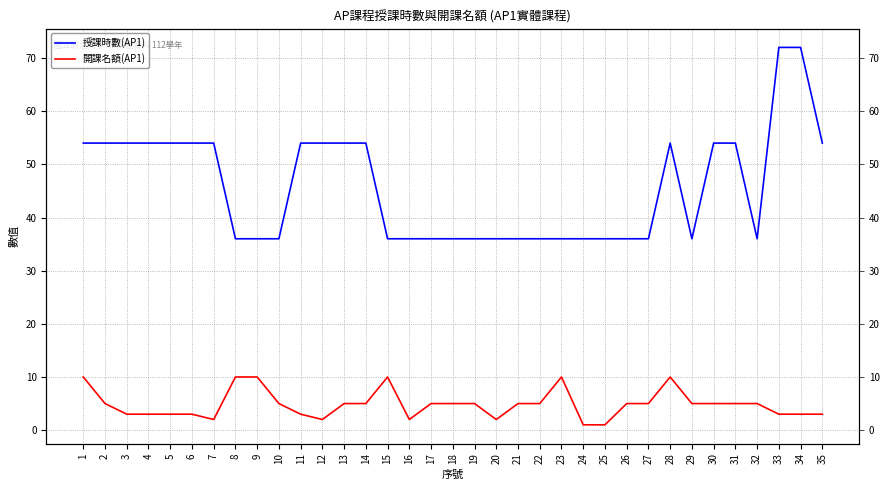

What is the value of the 開課名額(AP1) point at the 18th from the left?

5